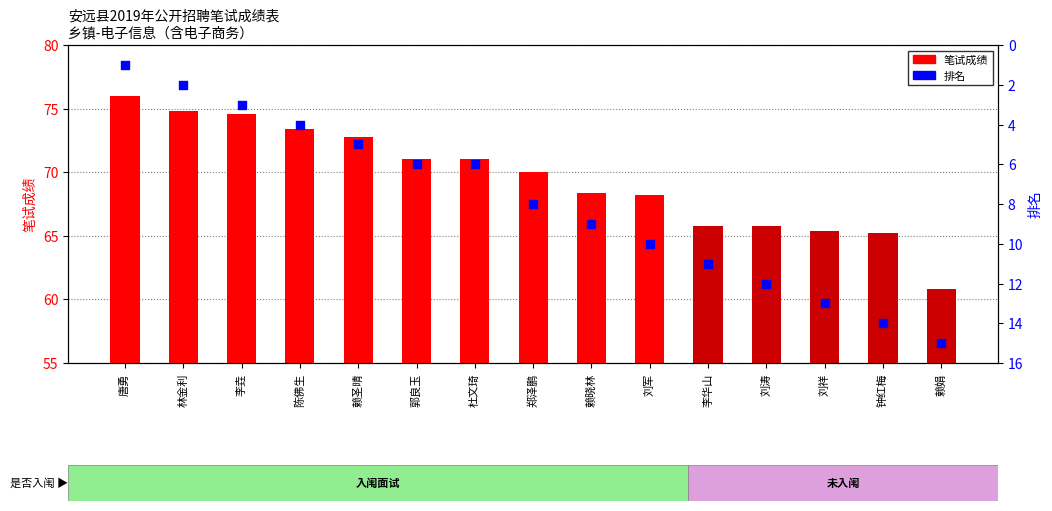

What is the total value across all series at 唐勇?

77.0